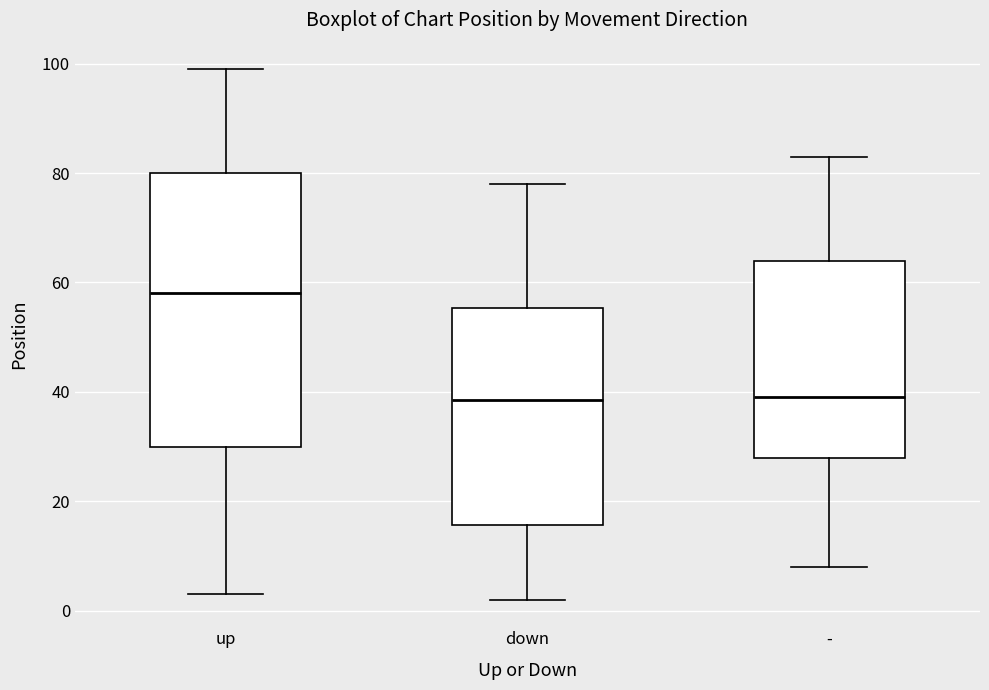

Where does the lower whisker of the box for - end on the y-axis? The values are not printed on the chart, so give them approximately, as read against the axis.

8